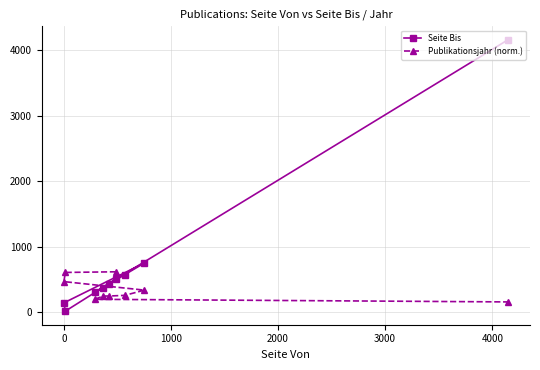

What is the difference between the maximum and second lowest values in the Seite Bis series?

4014